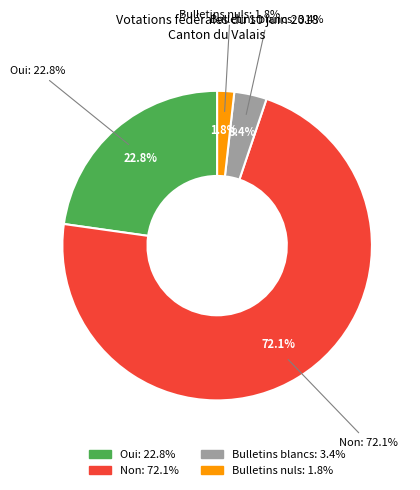

Which has a higher value, Bulletins blancs or Oui?

Oui